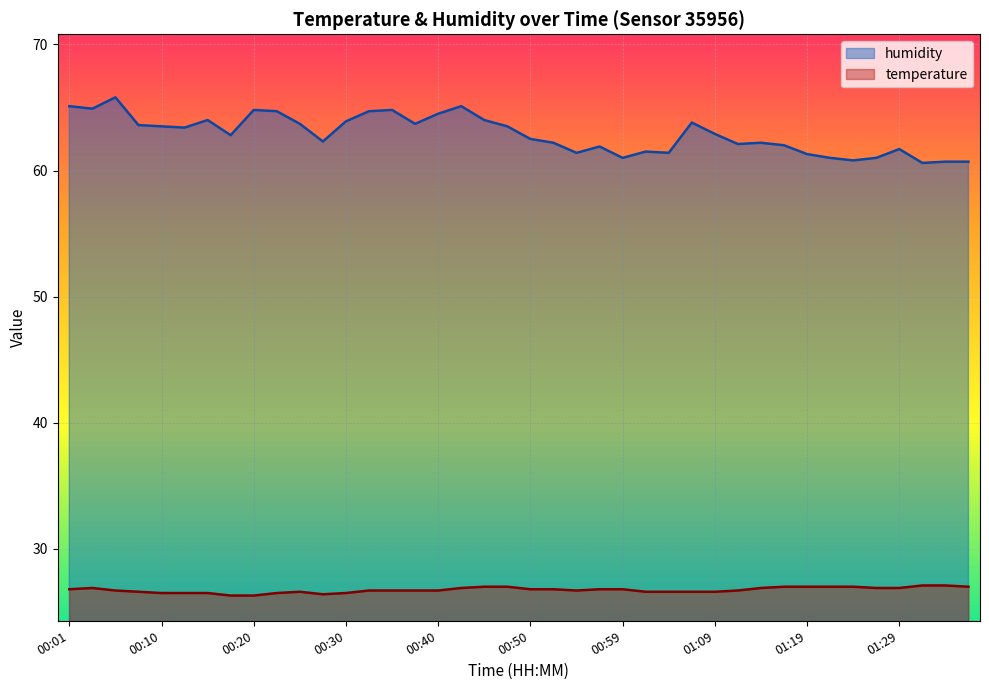

At which category does temperature reach its first local valley?

00:28